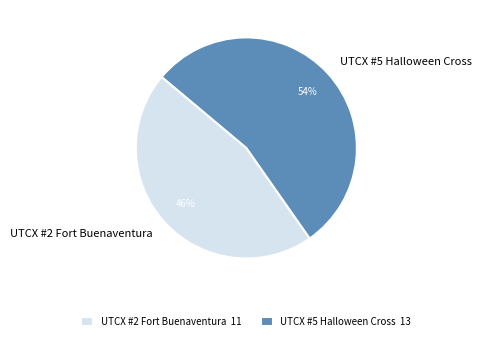

How many segments does this pie chart have?

2